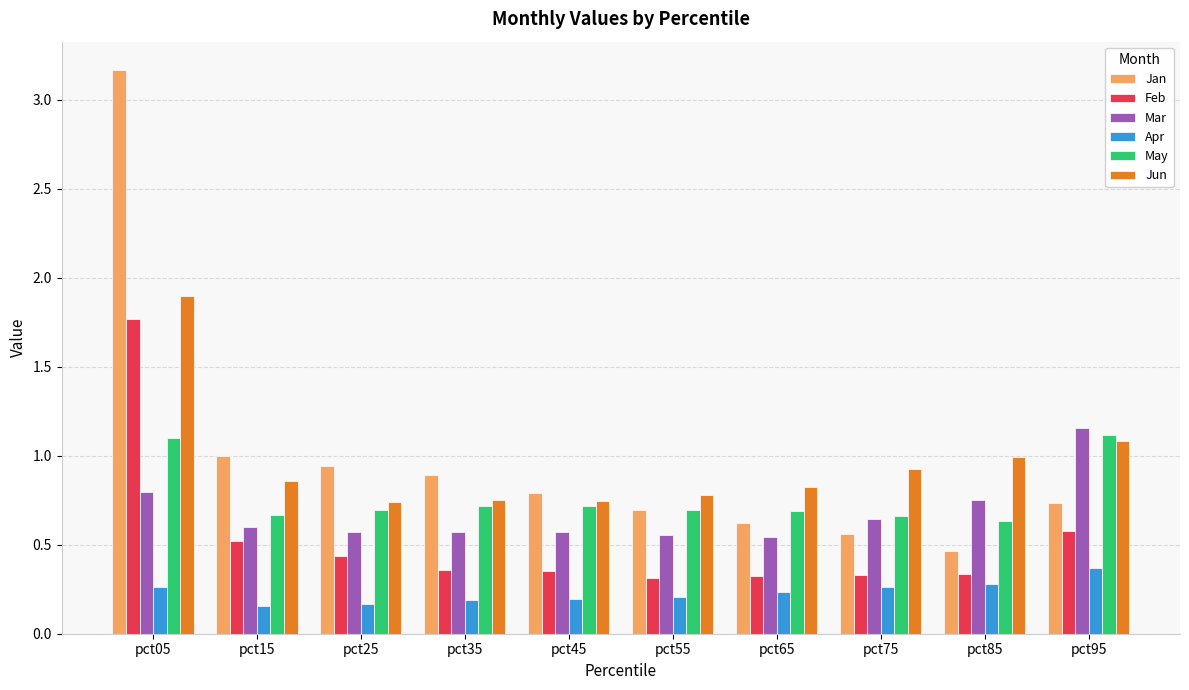

What is the value of the Feb bar at the 1st from the left?

1.8